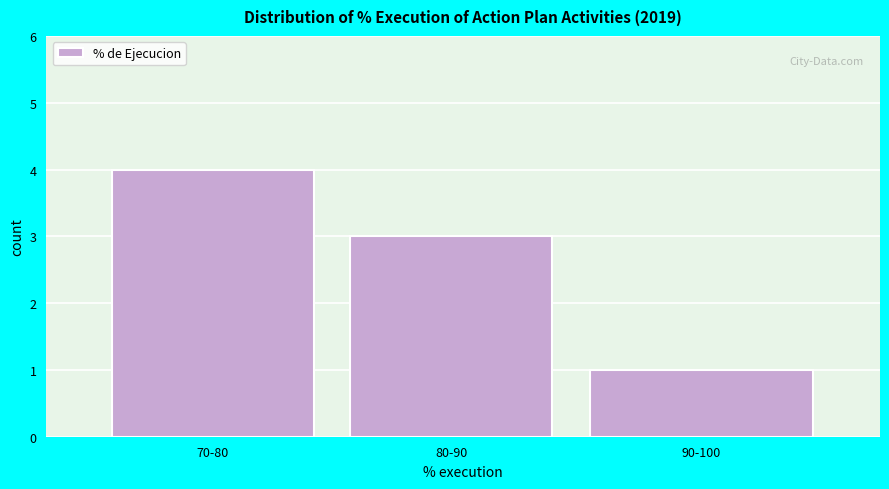

Reading left to right, what are all the values shown in this chart?

70-80=4	80-90=3	90-100=1